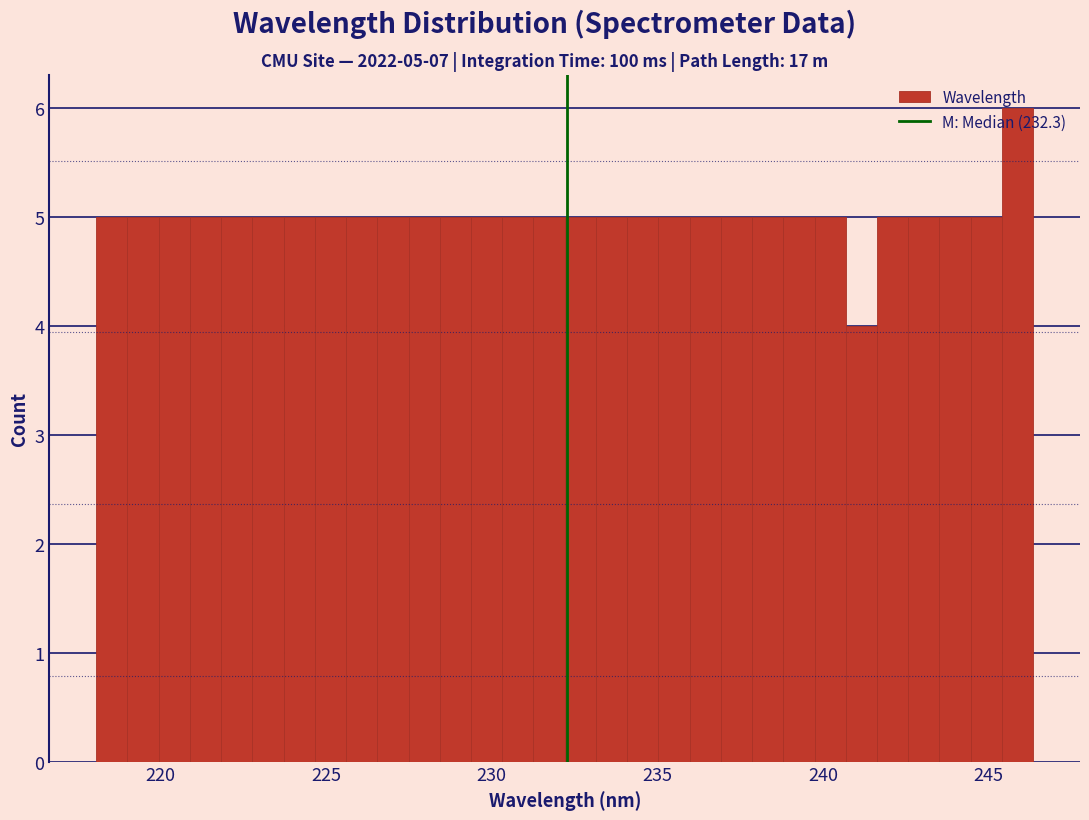

Read against the x-axis, roughly where is the centre of the tallest bar?

246.0